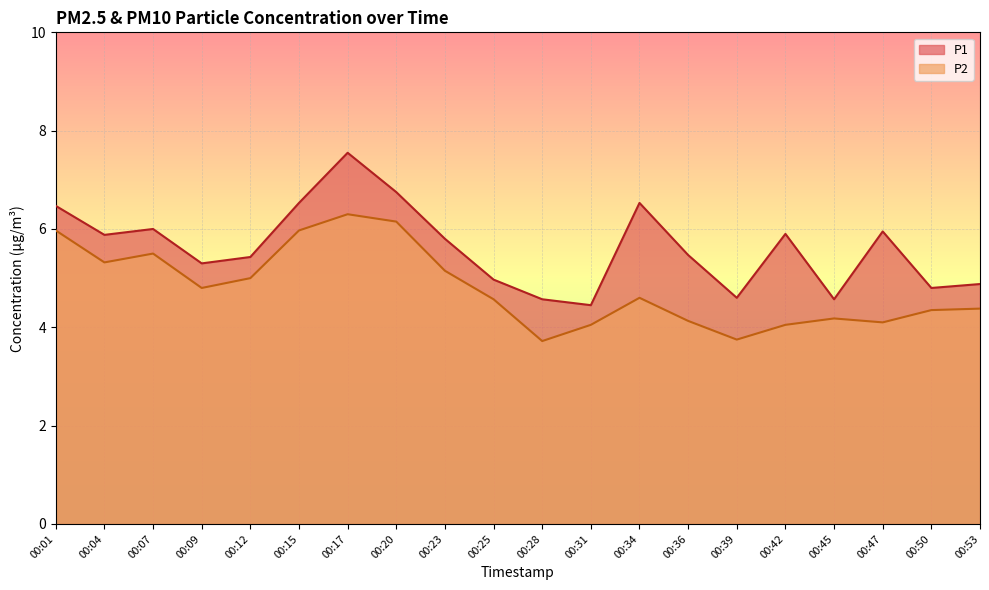

Where is the first local minimum for P1?

00:04